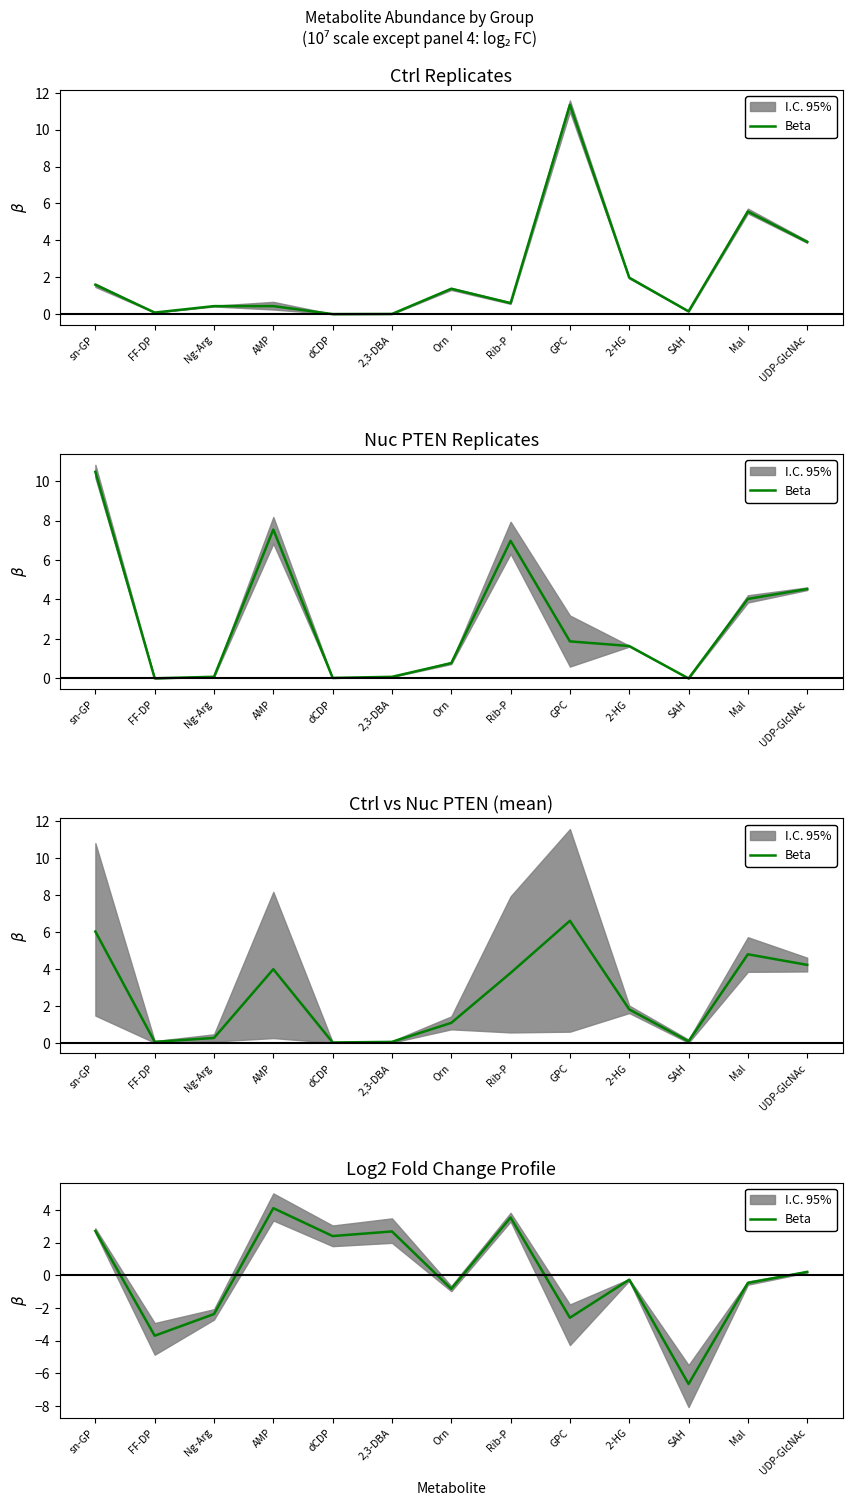

Rank the categories by value from lowest to highest.

SAH, FF-DP, GPC, Ng-Arg, Orn, Mal, 2-HG, UDP-GlcNAc, dCDP, 2,3-DBA, sn-GP, Rib-P, AMP